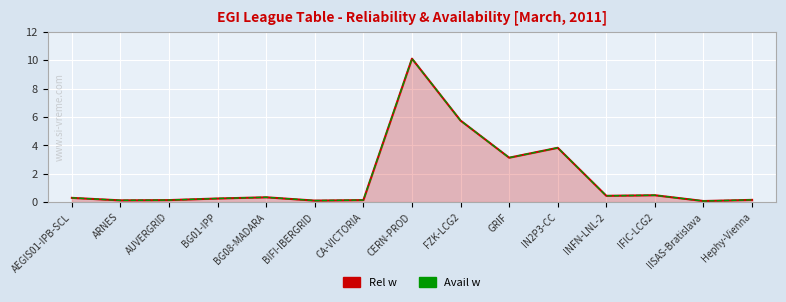

What is the minimum value for Rel w?

0.1